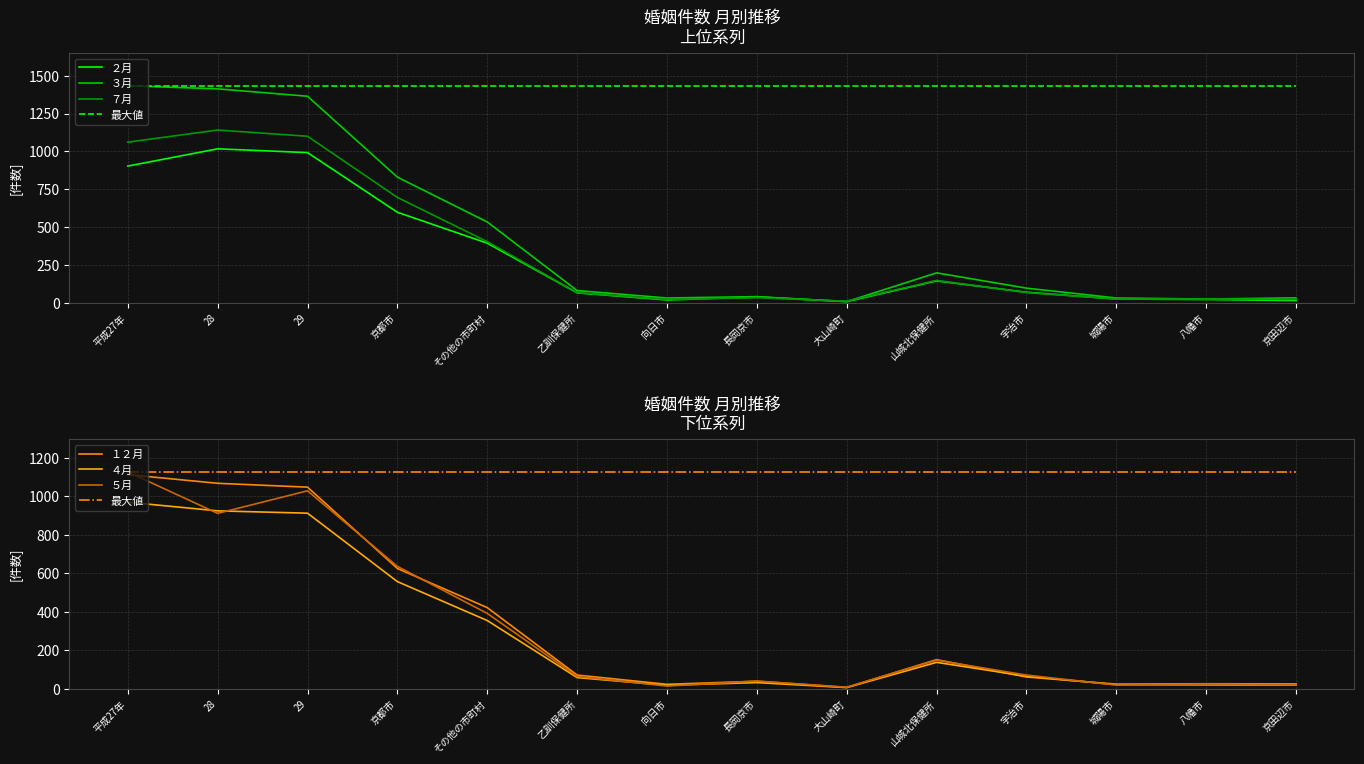

What are all the series names shown in the legend?

２月, ３月, ７月, １２月, ４月, ５月